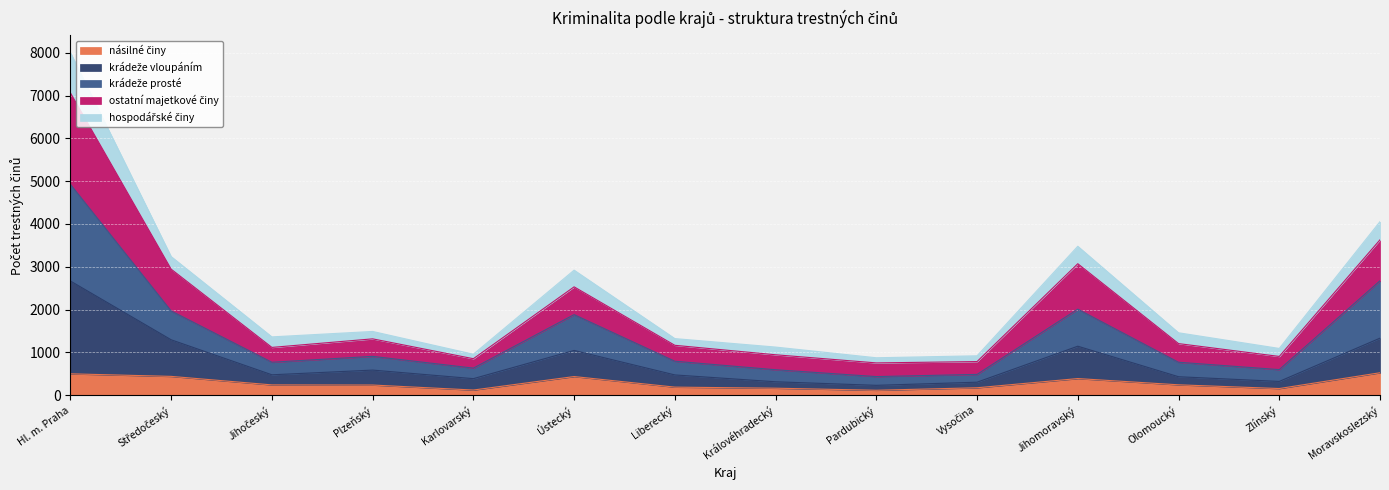

Is the value of krádeže vloupáním at Hl. m. Praha greater than the value of násilné činy at Královéhradecký?

Yes